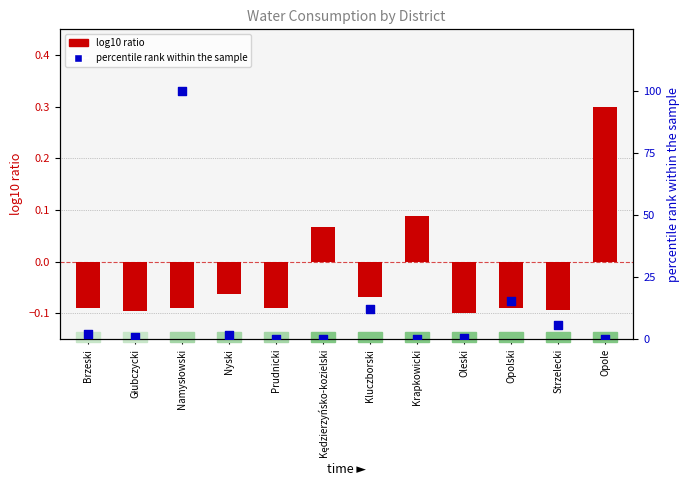

At how many categories does at least one series exceed 46?

1